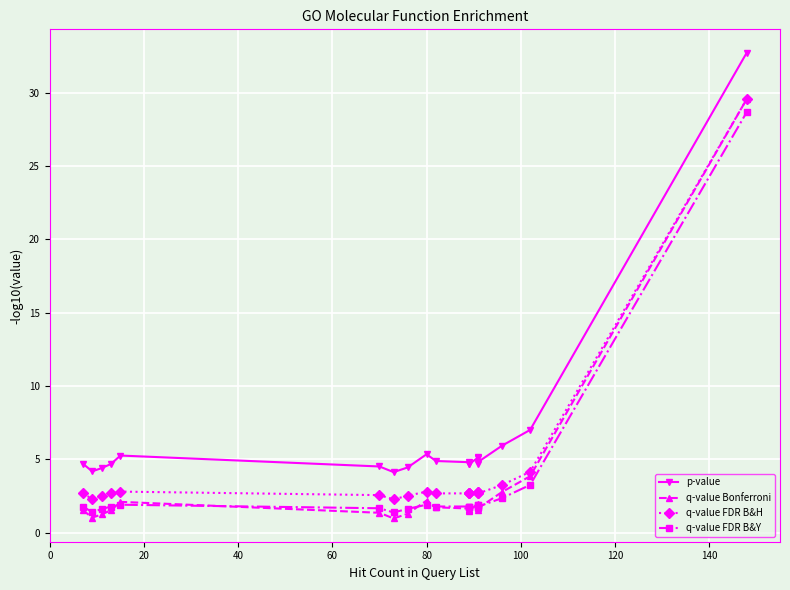

What is the value of the p-value point at the 13th from the left?

4.7